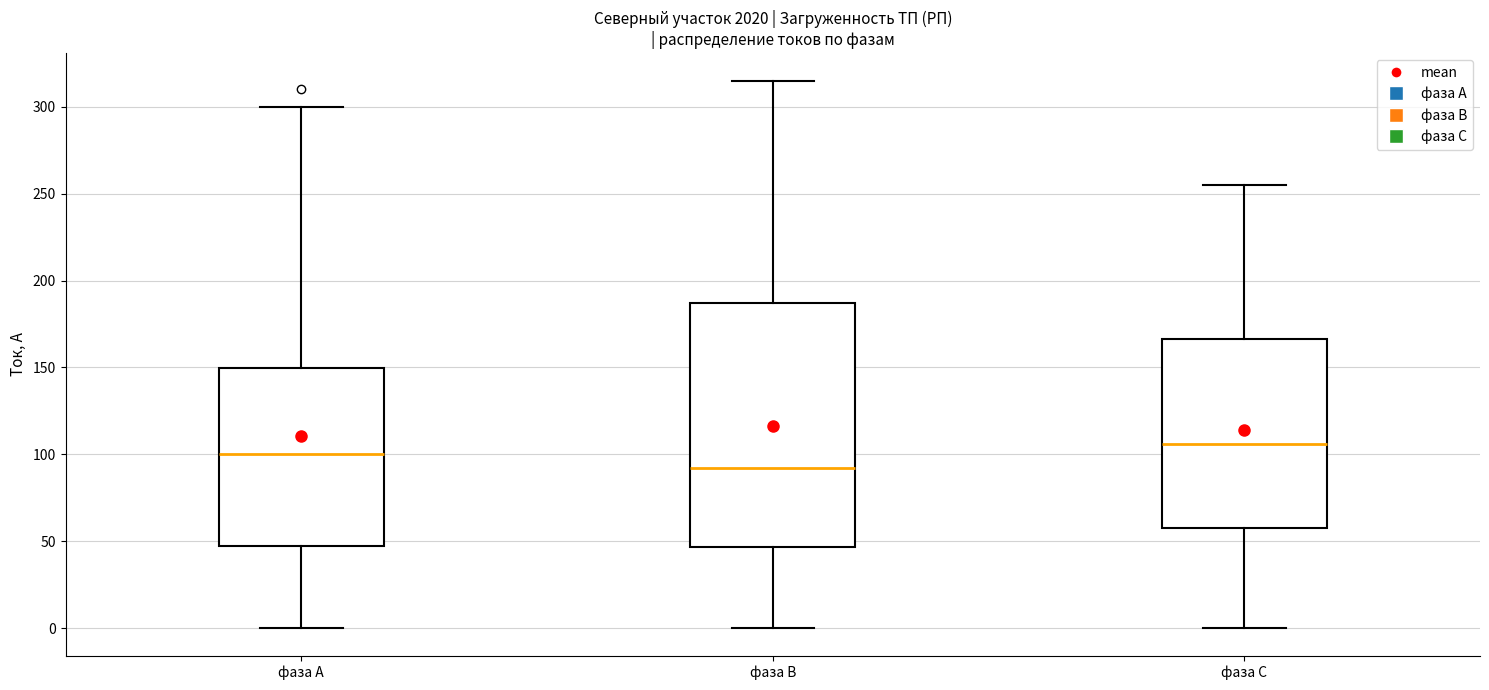

Reading left to right, read every box against the y-axis: the position of its median line, the range the box covers, and the ends of its whiskers. The values are not printed on the chart, so give them approximately, as read against the axis.

фаза А: median 100, box 50 to 150, whiskers 0 to 300
фаза В: median 95, box 45 to 185, whiskers 0 to 315
фаза С: median 105, box 60 to 165, whiskers 0 to 255